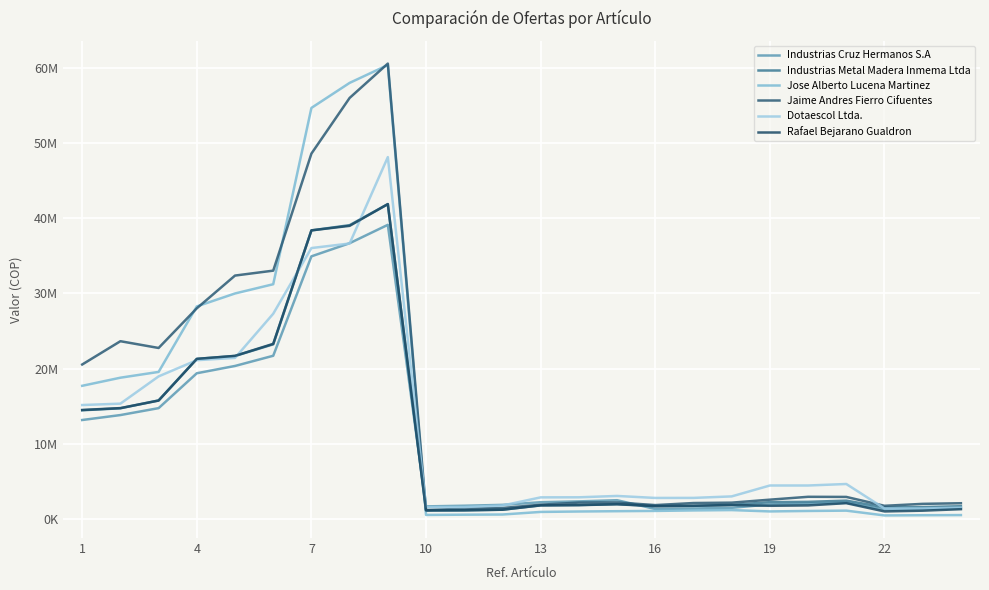

Does the chart have visible grid lines?

Yes